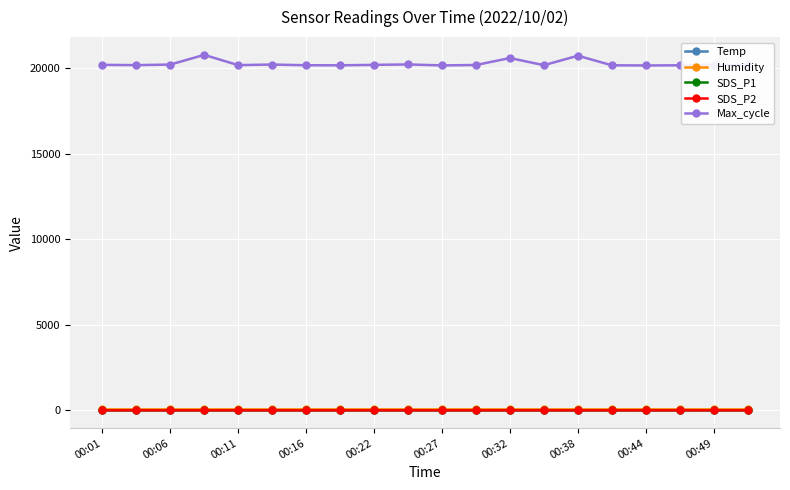

What is the value of the Humidity point at the 1st from the left?

63.0